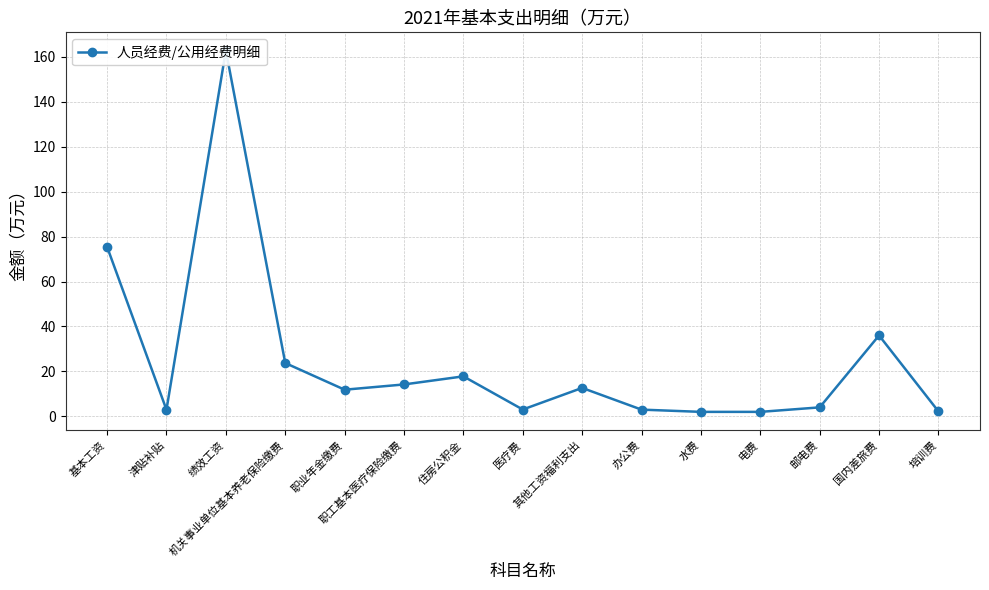

What is the approximate value at 基本工资?

75.4